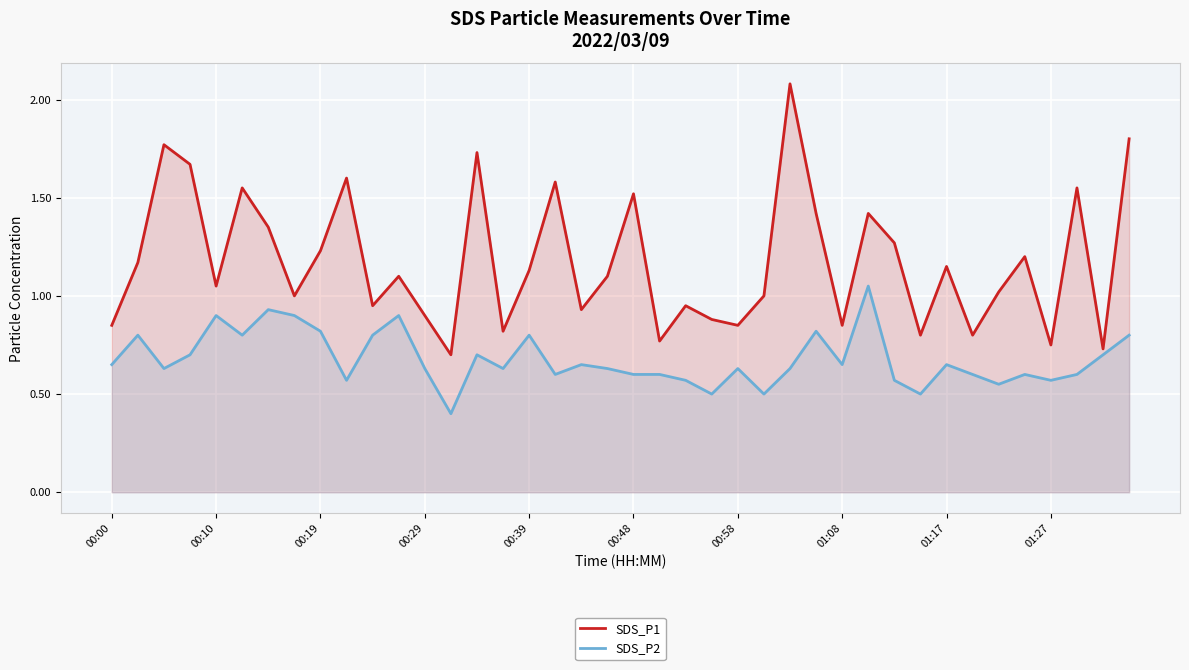

The SDS_P1 series shows 0.7 at 00:10. True or false?

False